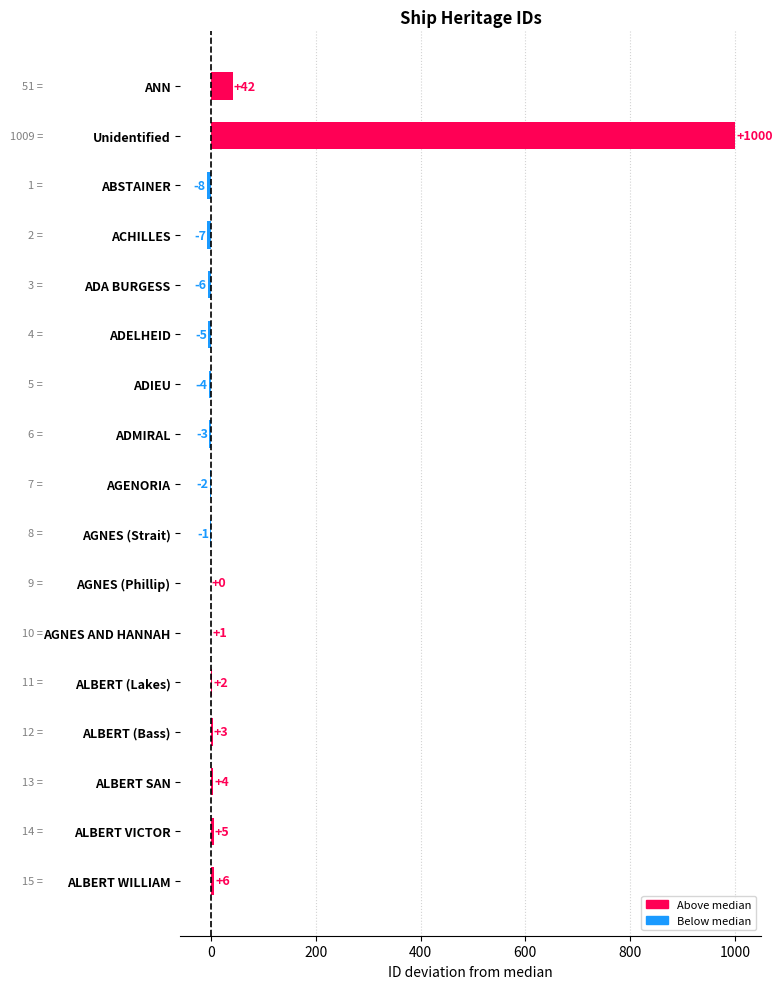

What is the greatest value displayed?

1000